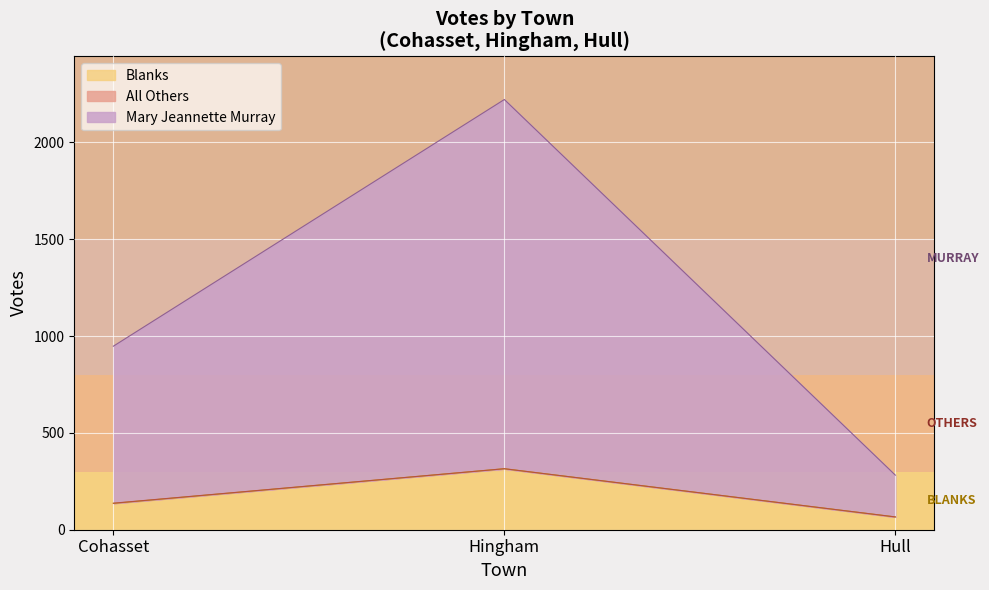

What is the sum of all Blanks values?

517